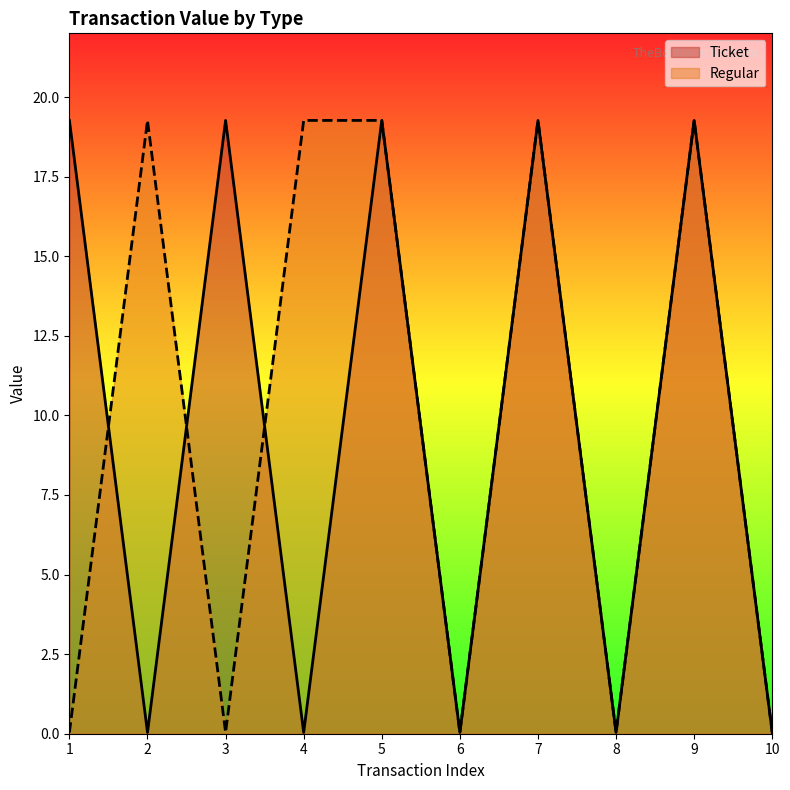

List the labels in order of Regular value, smallest first.

1, 3, 6, 8, 10, 2, 4, 5, 7, 9